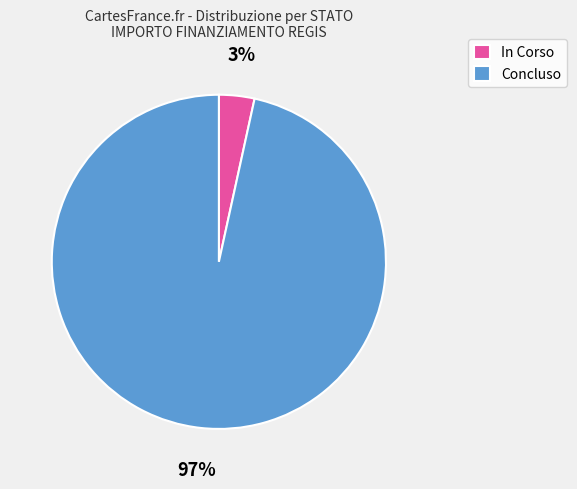

To the nearest percent, what percentage of the pie is Concluso?

97%